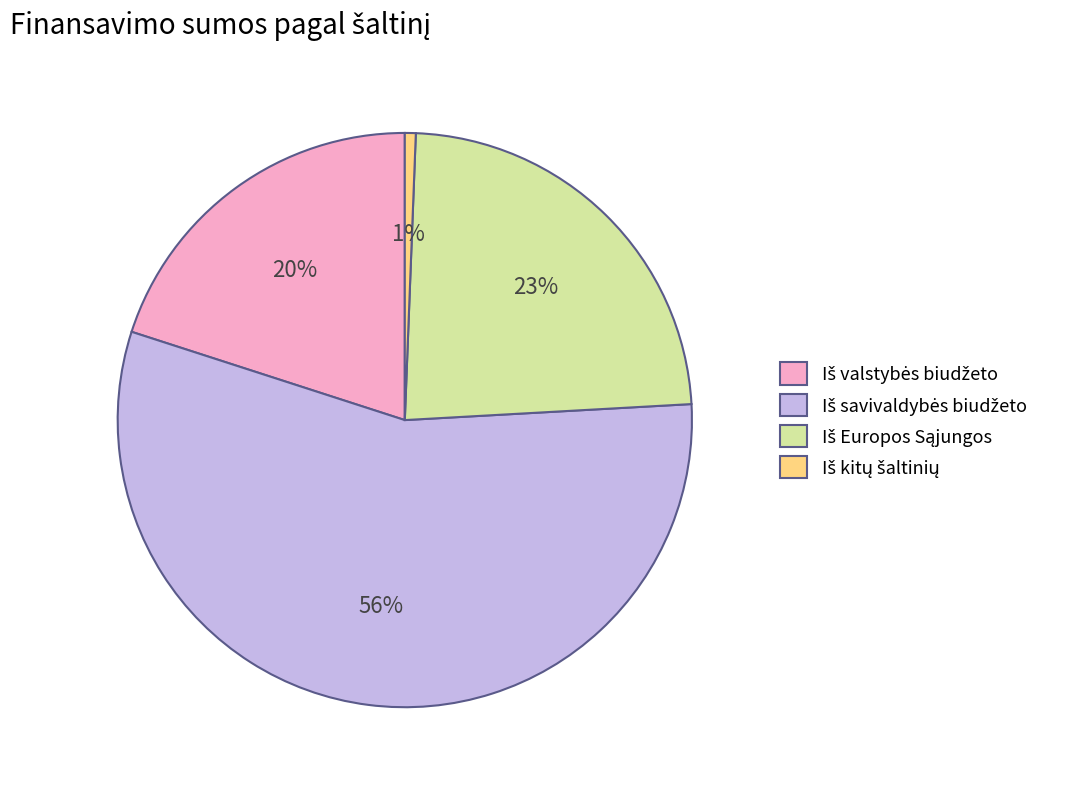

To the nearest percent, what is the difference between the largest and smallest slice percentages?

55%